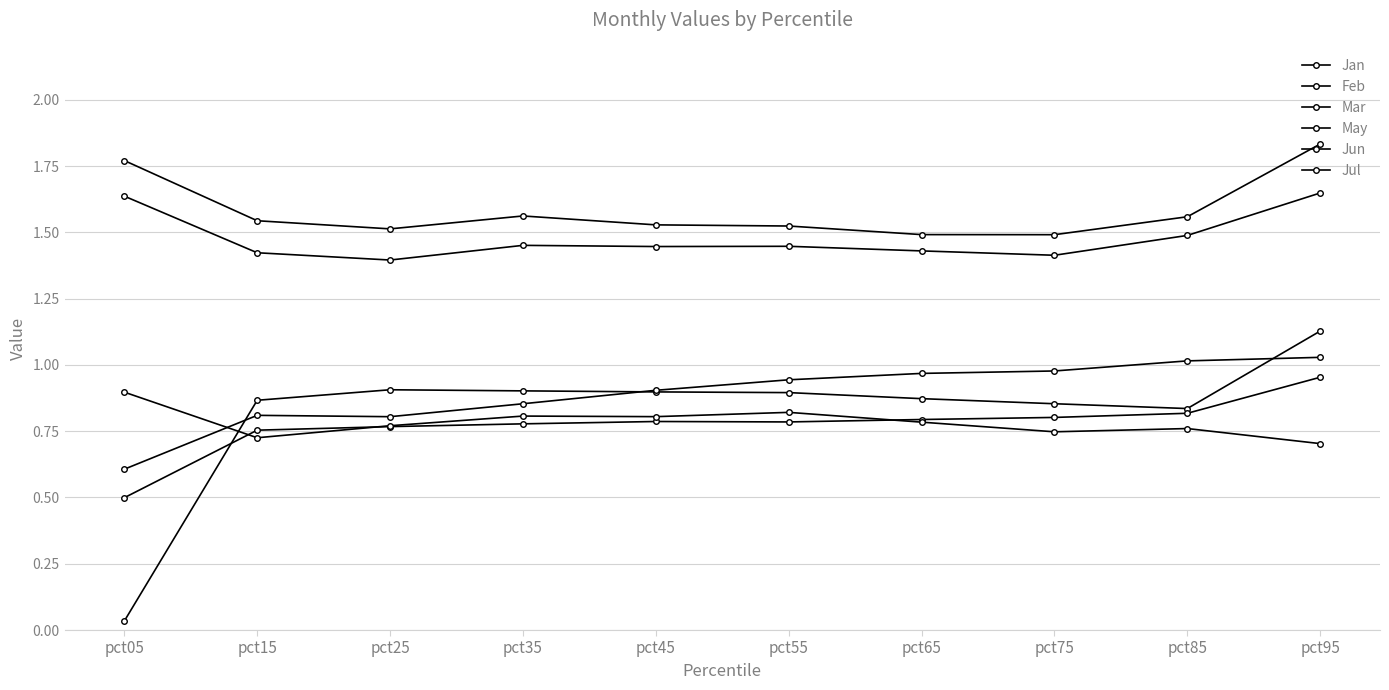

What is the spread (max minus min) of values at pct45?

0.7